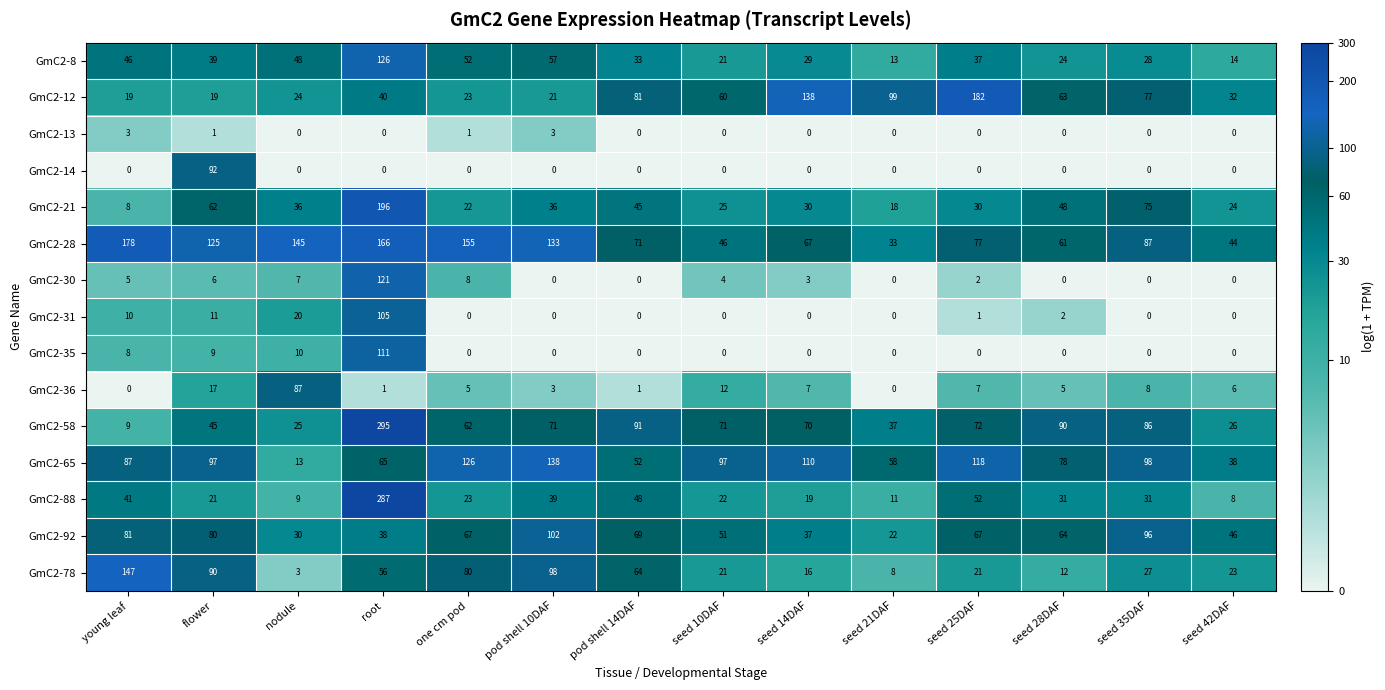

At which label is GmC2-88 closest to 147?

seed 25DAF